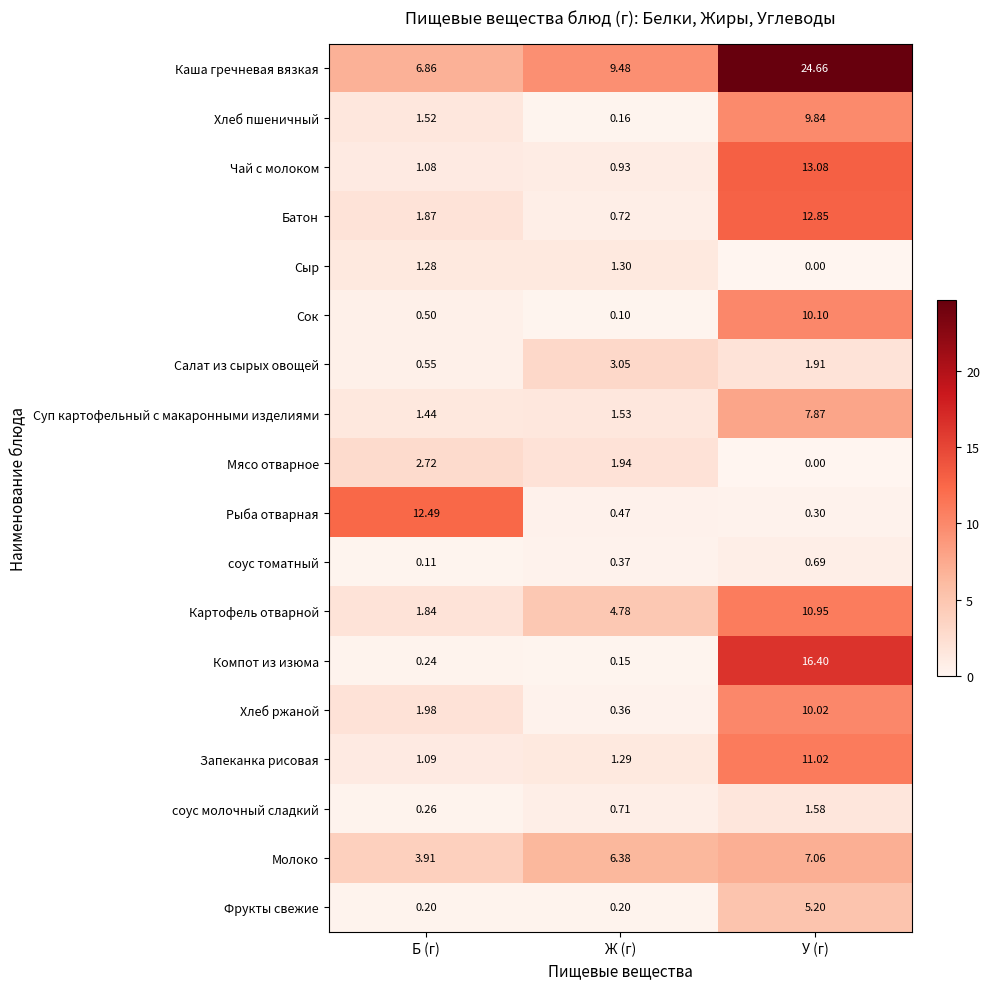

Which series has the widest spread of values?

Каша гречневая вязкая